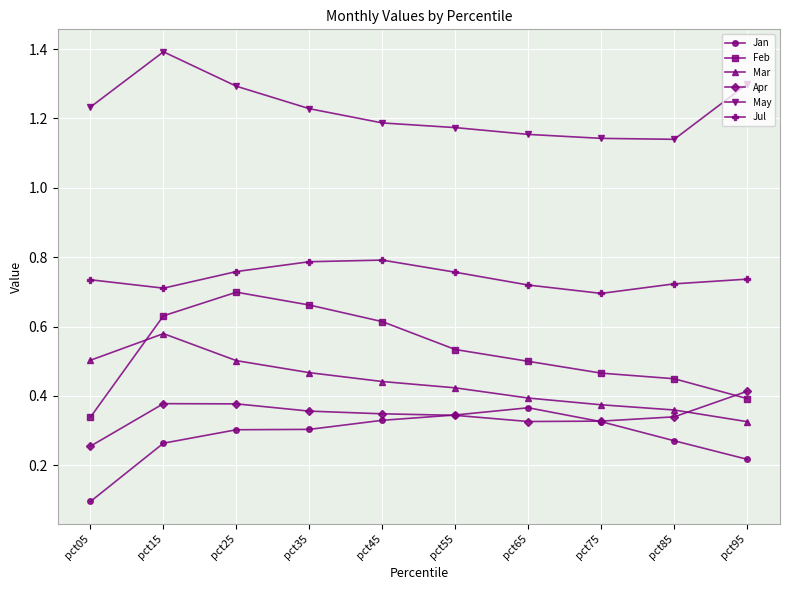

True or false: Jan and May cross at least once.

False